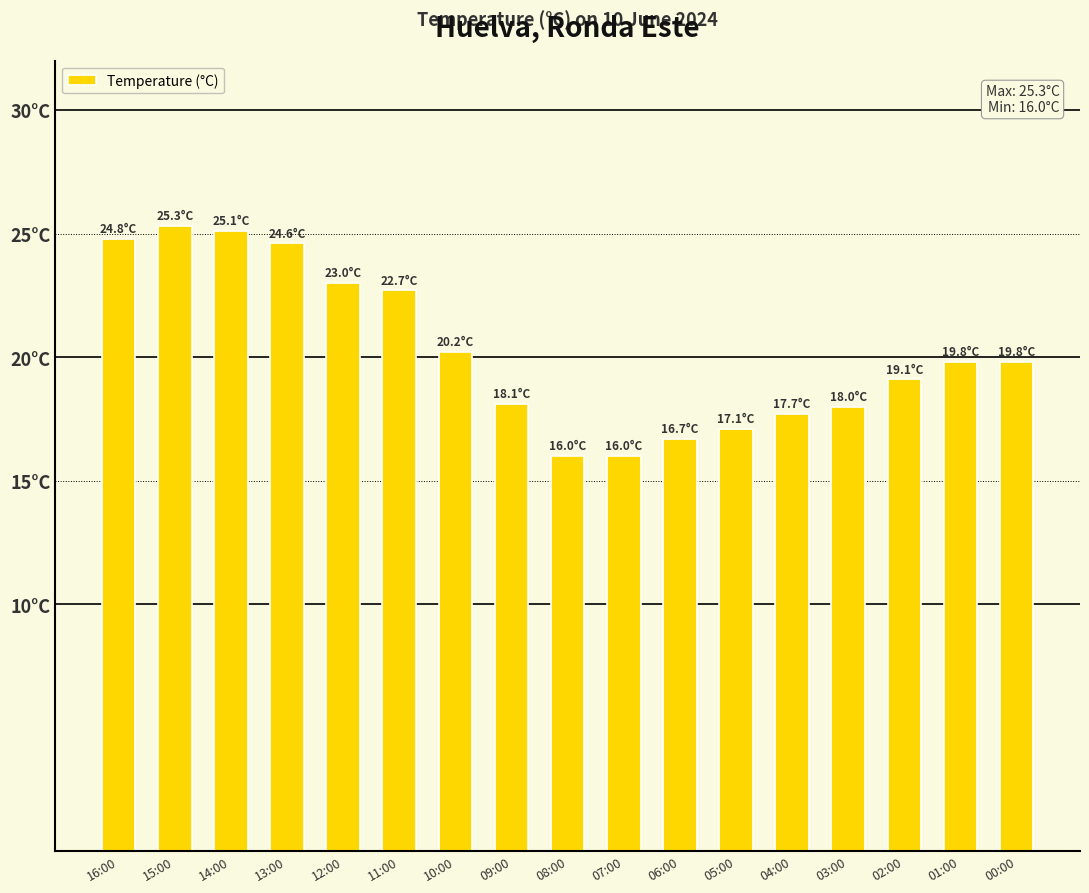

How many bars are there in total?

17